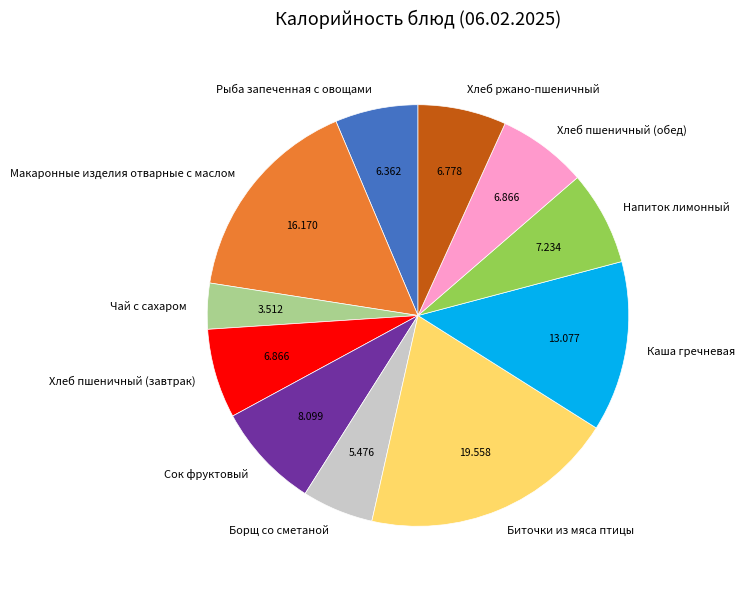

Do Напиток лимонный and Чай с сахаром together represent more than half of the pie?

No